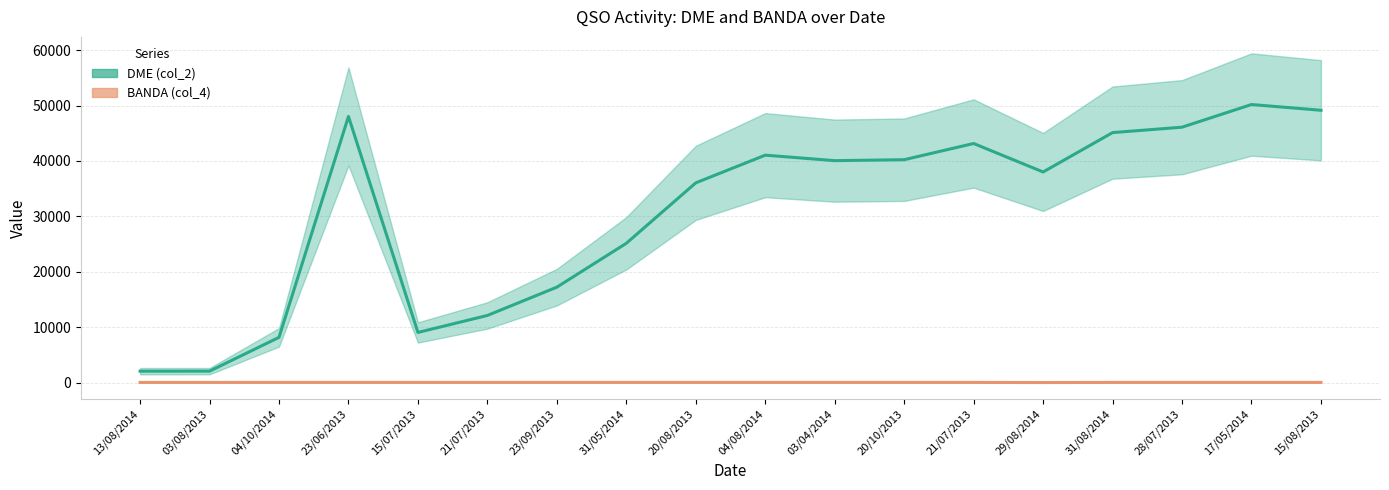

Reading right to left, list all the values displayed in this chart.

DME (col_2): 49152	50189	46098	45121	38016	43156	40231	40060	41051	36054	25146	17232	12125	9059	48037	8171	2073	2069
BANDA (col_4): 40	40	40	40	20	40	40	40	40	40	40	40	40	40	40	40	40	40